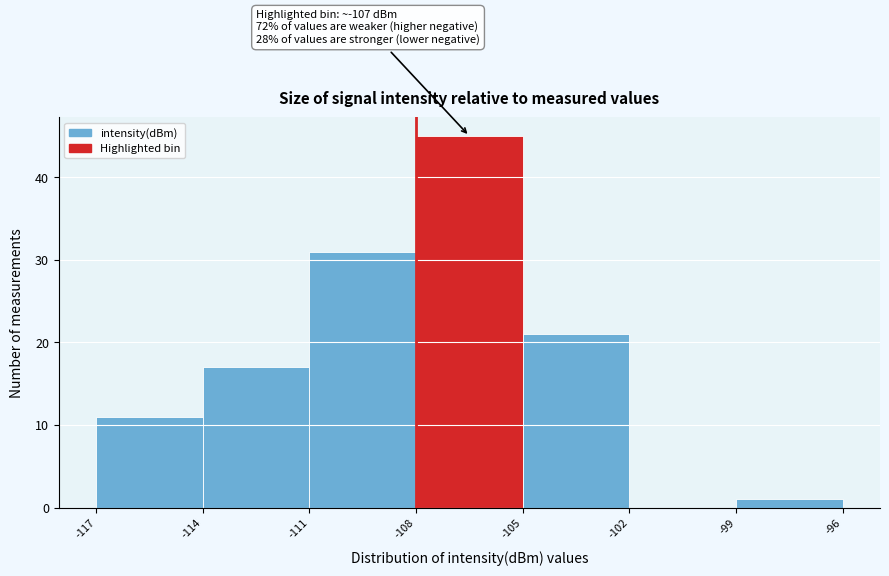

Which range on the x-axis has the tallest bar?

-108 to -105